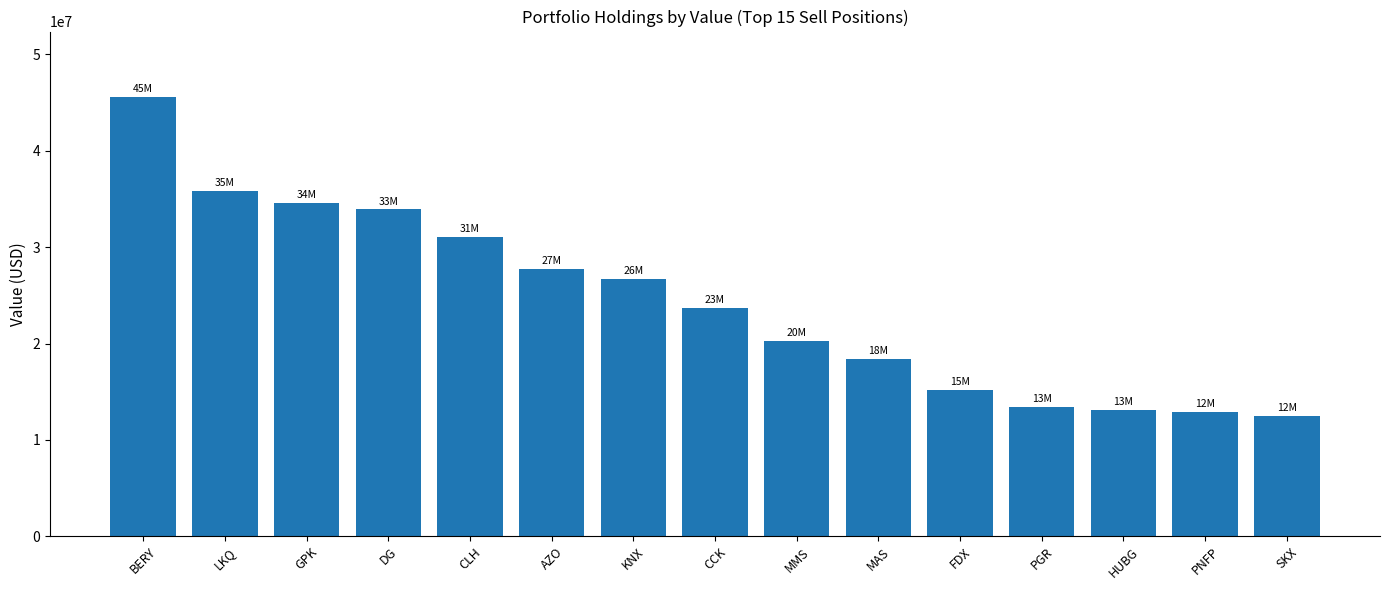

The value at MMS is 28925637. True or false?

False